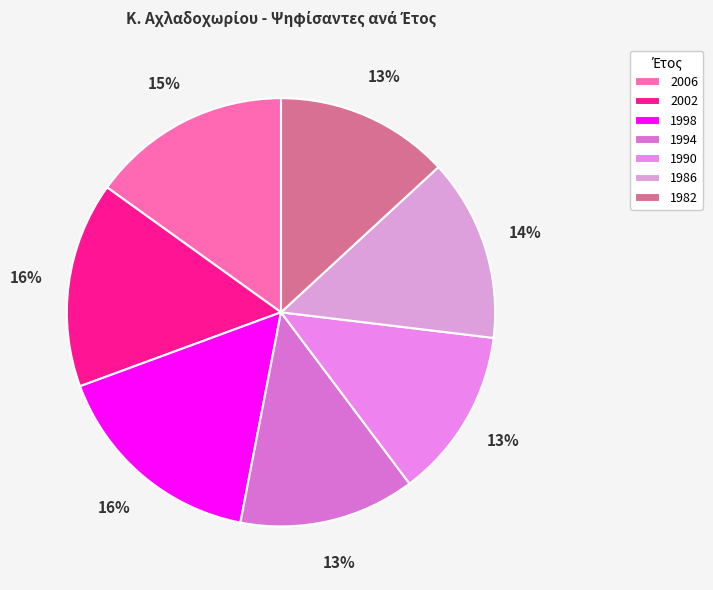

What is the largest slice in the pie chart?

1998